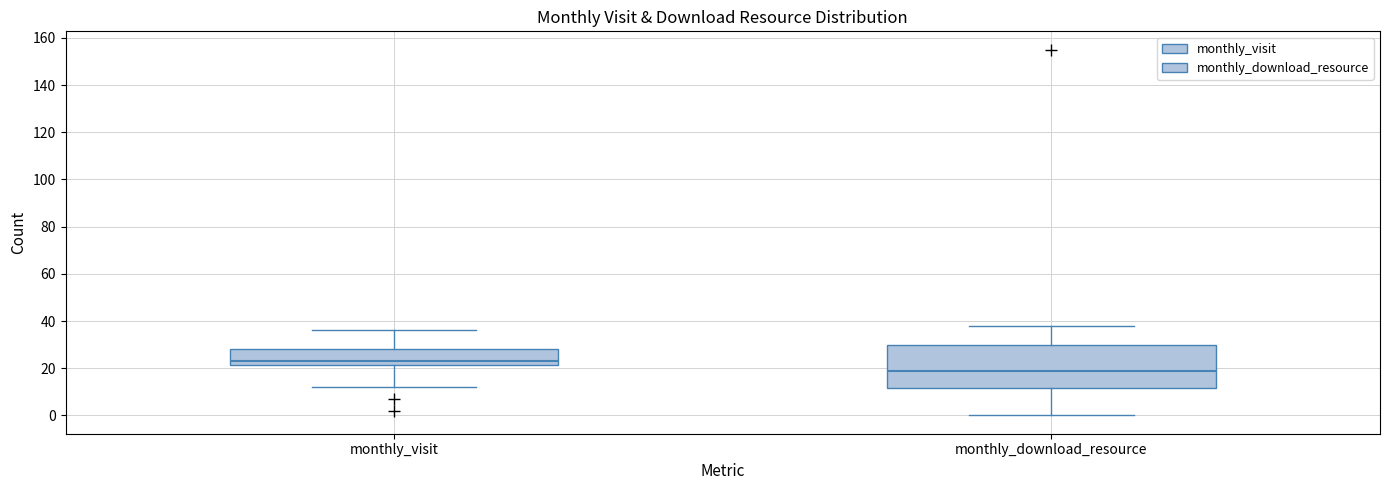

Reading left to right, transcribe this box plot: for each box, give where its median line is, the range the box spans, and where its two whiskers end, as read against the y-axis. The values are not printed on the chart, so give them approximately, as read against the axis.

monthly_visit: median 24, box 22 to 28, whiskers 12 to 36
monthly_download_resource: median 20, box 12 to 30, whiskers 0 to 38